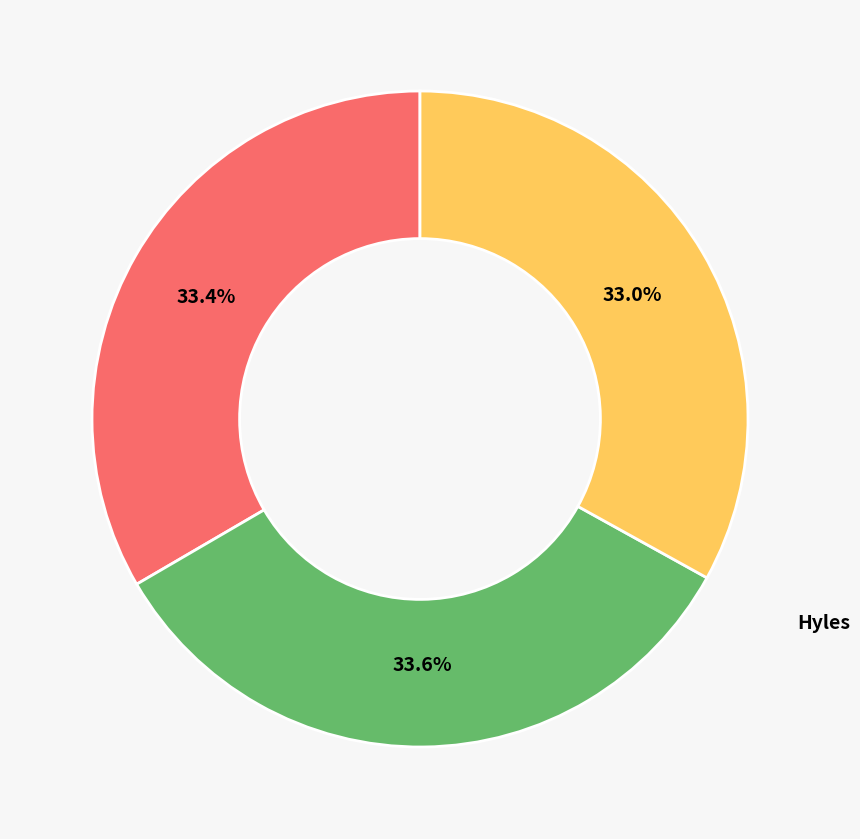

Does any single category account for the majority?

No